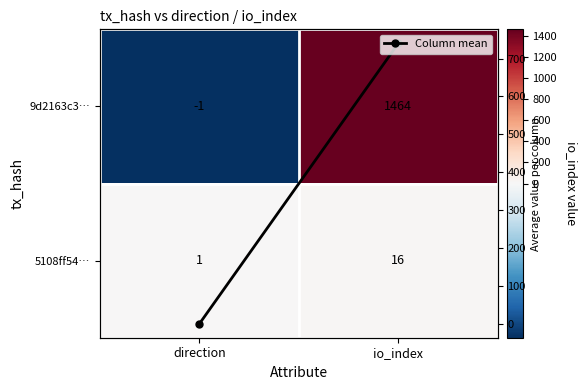

Is the value of Column mean at io_index greater than the value of 5108ff54… at direction?

Yes